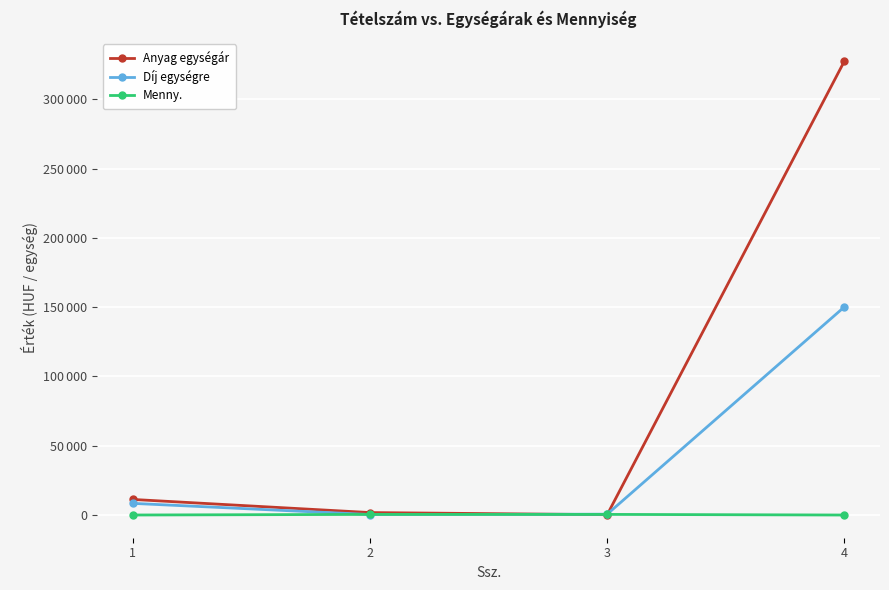

Reading right to left, what are all the values shown in this chart?

Anyag egységár: 4=327587	3=248	2=1773	1=11250
Díj egységre: 4=150216	3=612	2=354	1=8420
Menny.: 4=4	3=452	2=452	1=16